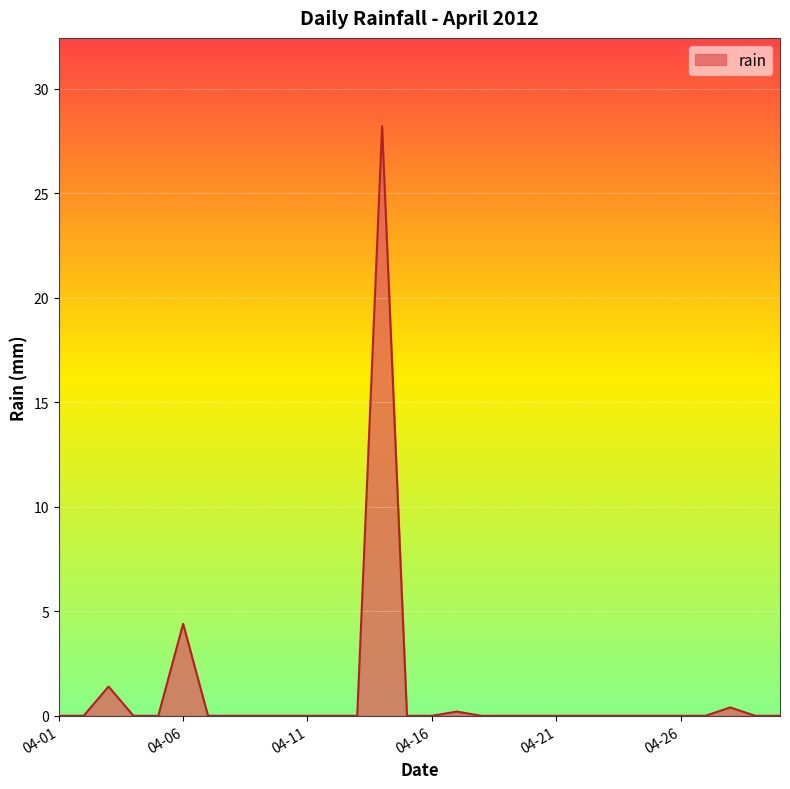

Reading left to right, list all the values displayed in this chart.

0.0	0.0	1.4	0.0	0.0	4.4	0.0	0.0	0.0	0.0	0.0	0.0	0.0	28.2	0.0	0.0	0.2	0.0	0.0	0.0	0.0	0.0	0.0	0.0	0.0	0.0	0.0	0.4	0.0	0.0